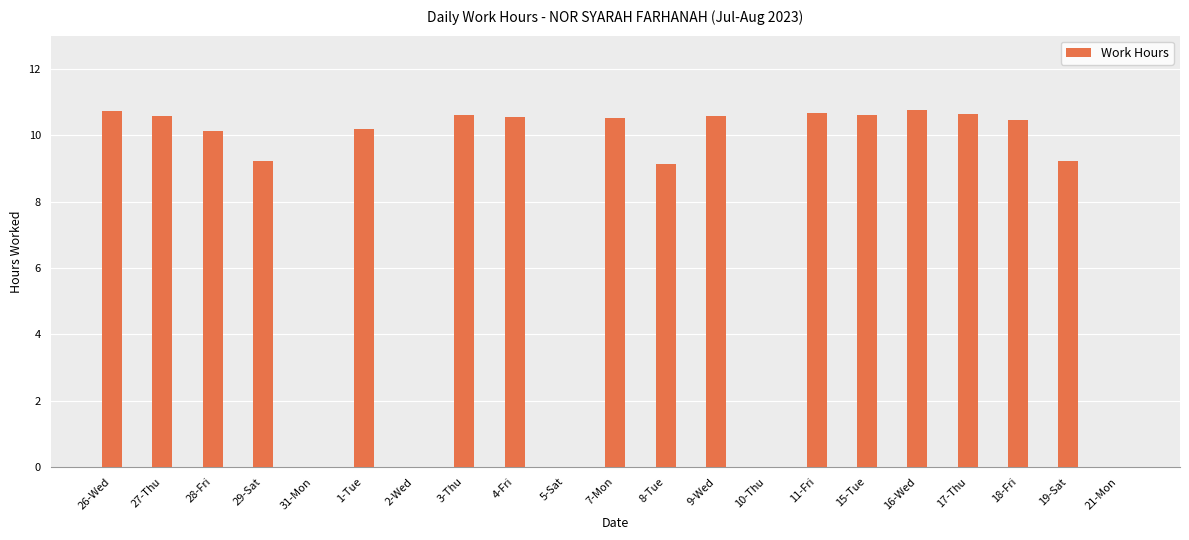

At which label does the data first exceed 10?

26-Wed